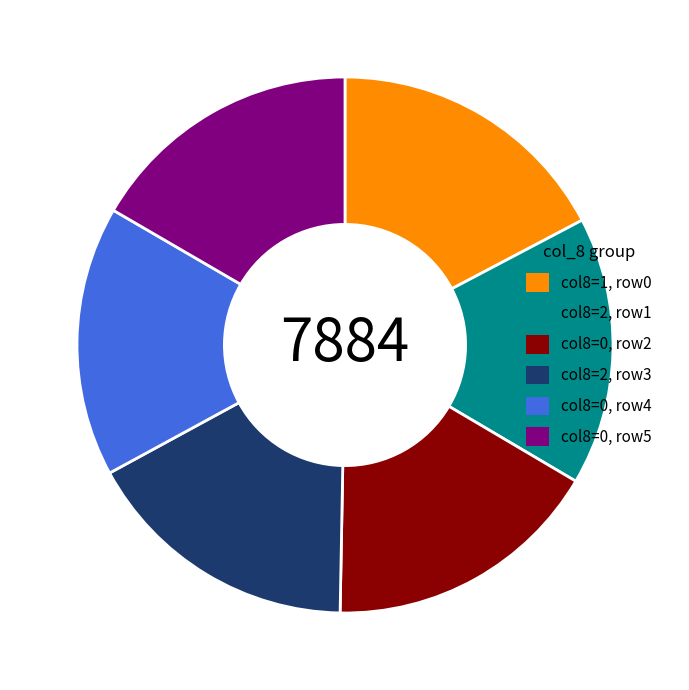

Combined, do col8=0, row2 and col8=0, row5 account for over 50%?

No